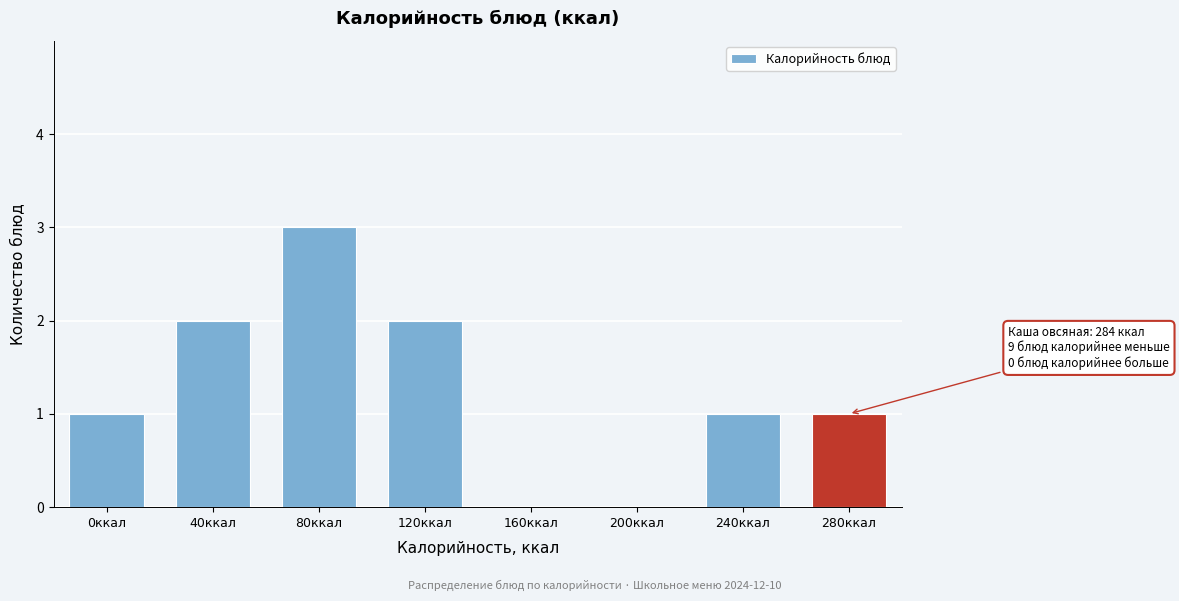

Which category has the highest value across all series?

80ккал